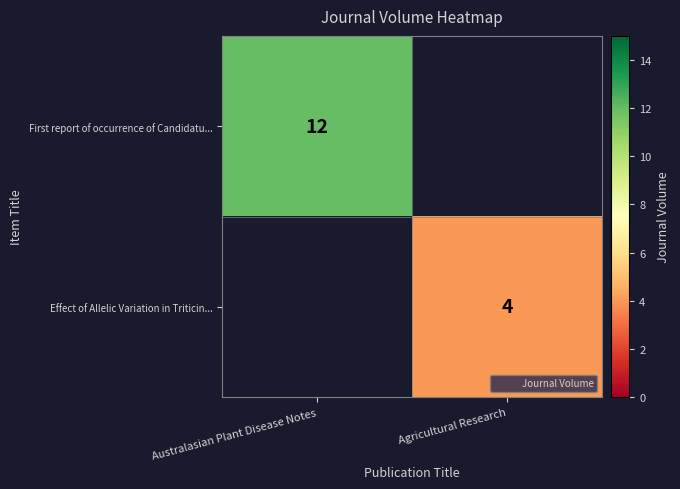

At how many categories does at least one series exceed 6?

1